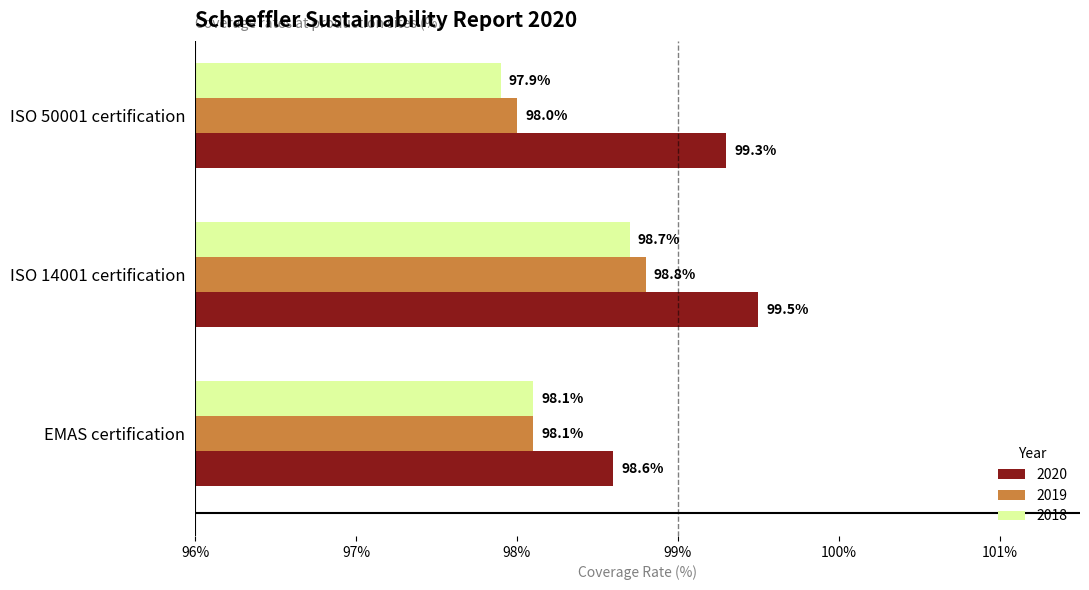

Where is 2019 nearest to the value 98?

ISO 50001 certification